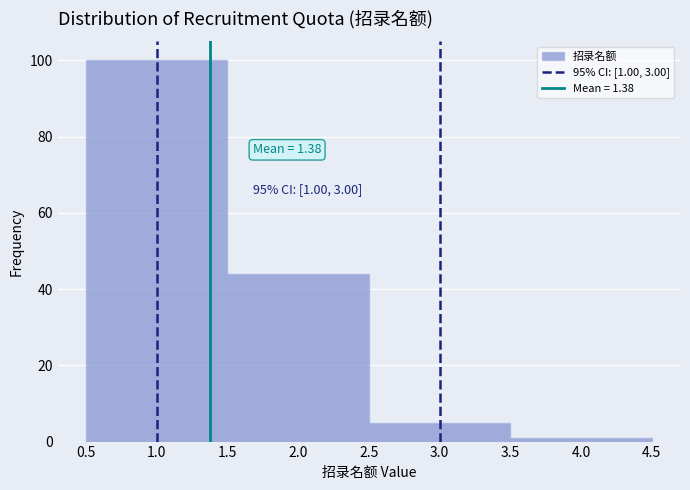

Over which range of the x-axis is the bar tallest?

0.5 to 1.5